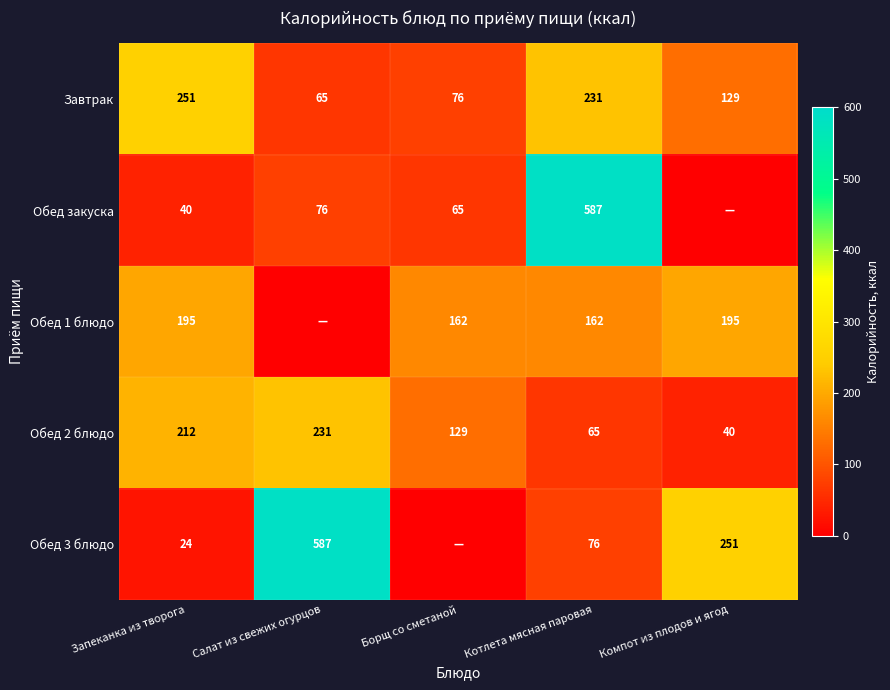

What is the difference between the maximum and minimum values in the Завтрак series?

186